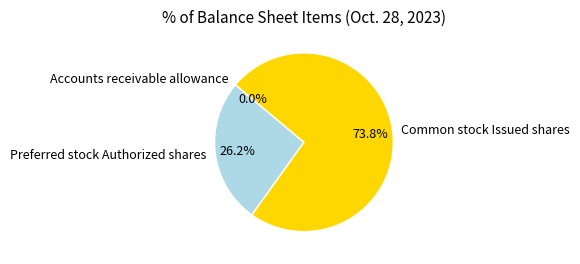

What is the majority slice?

Common stock Issued shares